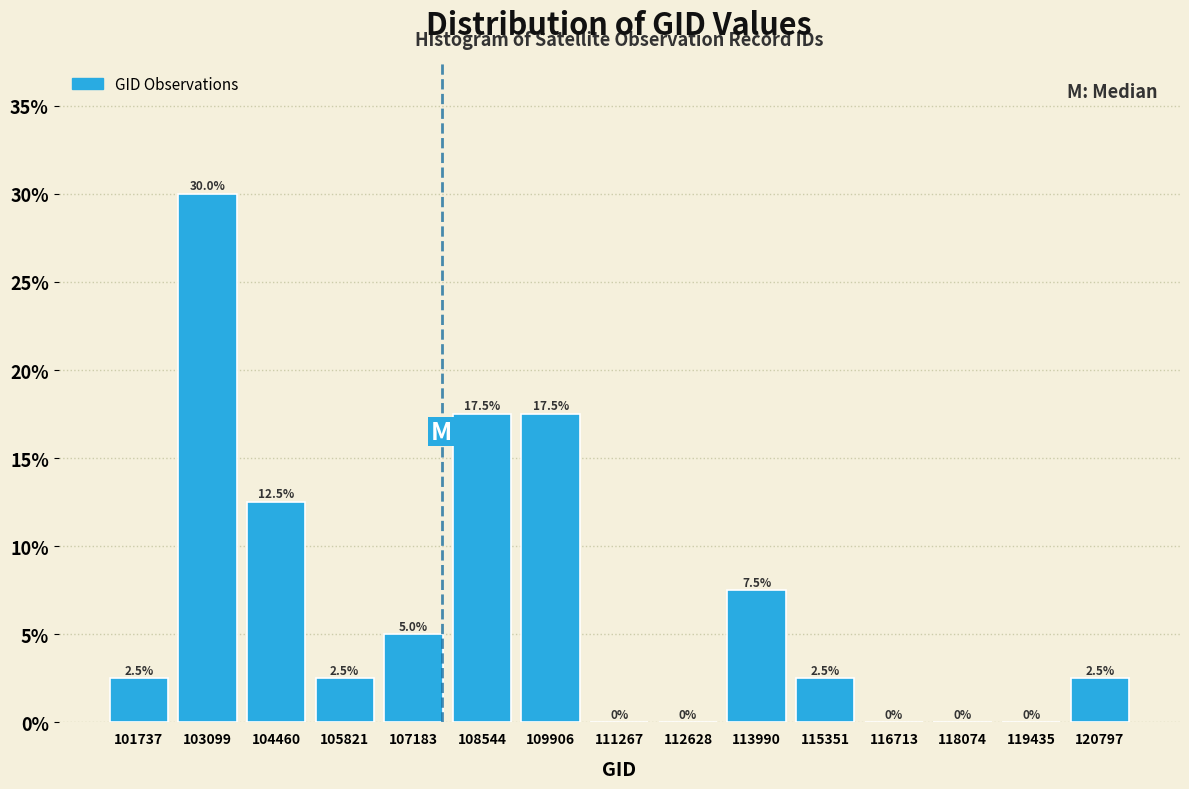

How tall is the bar that spans 109200 to 110600 on the x-axis? The bar edges are not printed on the chart, so give them approximately, as read against the axis.

17.5